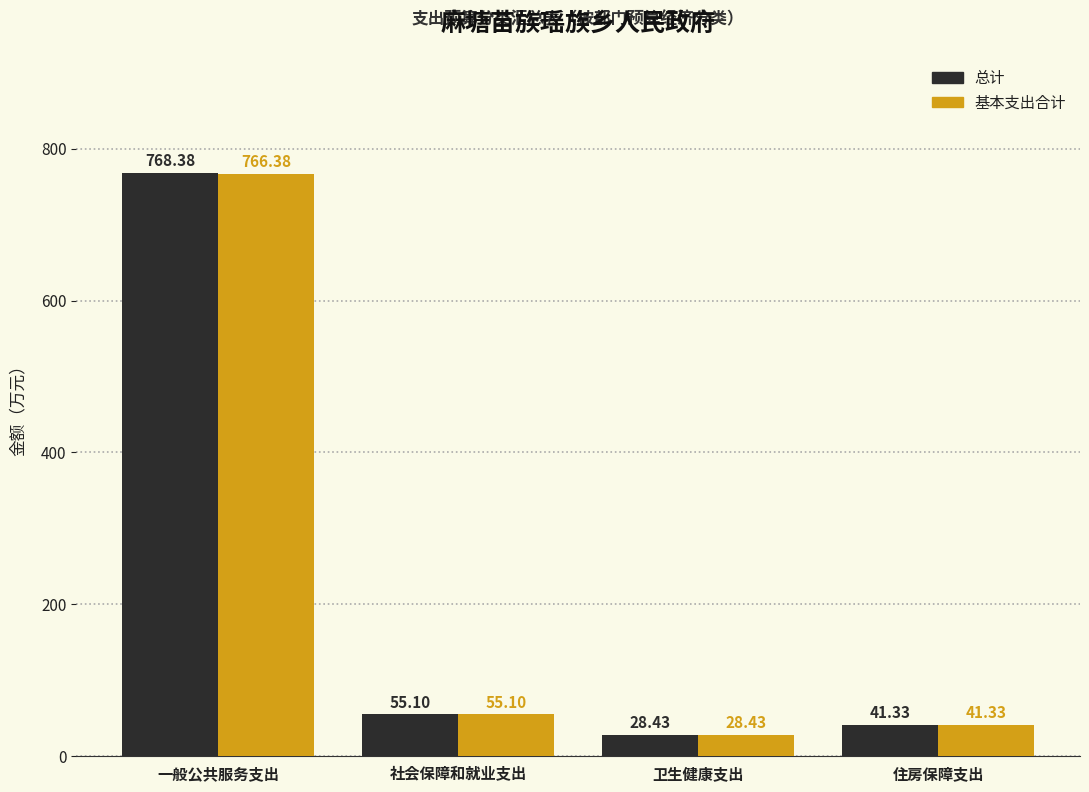

How many groups of bars are there?

4